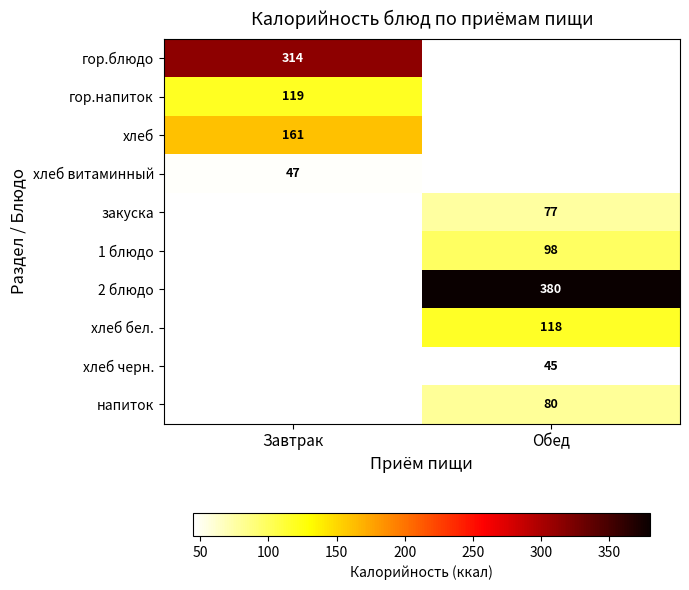

True or false: напиток has a value of 112 at Обед.

False